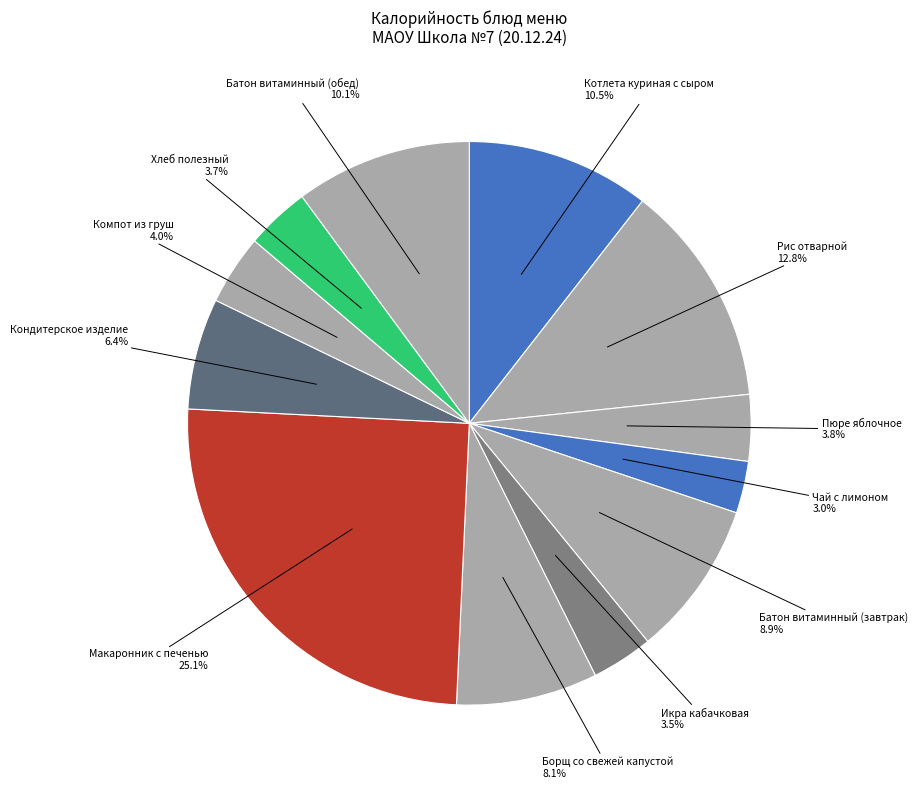

To the nearest percent, what percentage of the pie is Борщ со свежей капустой?

8%